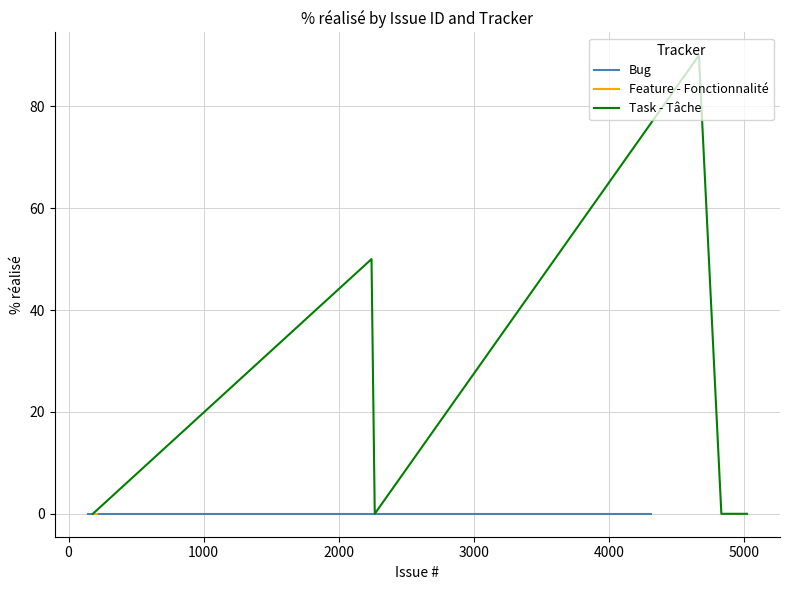

Does the chart display data point markers on the line(s)?

No